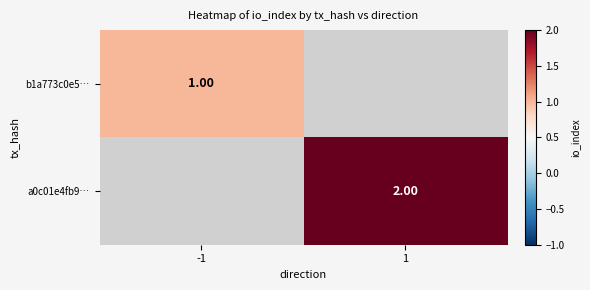

Is the value of a0c01e4fb9… at 1 greater than the value of b1a773c0e5… at -1?

Yes